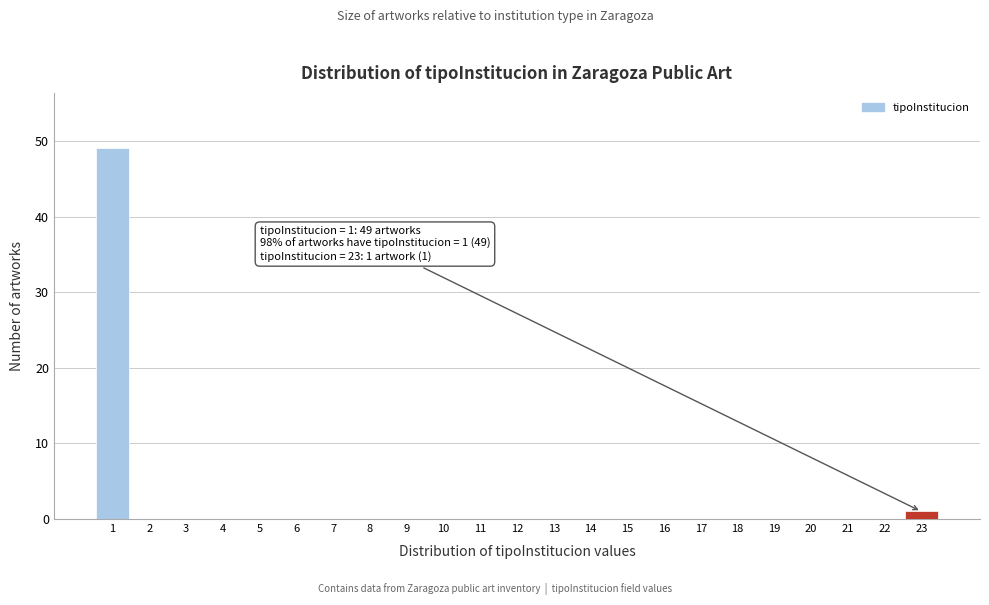

Reading left to right, list all the values displayed in this chart.

1=49	2=0	3=0	4=0	5=0	6=0	7=0	8=0	9=0	10=0	11=0	12=0	13=0	14=0	15=0	16=0	17=0	18=0	19=0	20=0	21=0	22=0	23=1